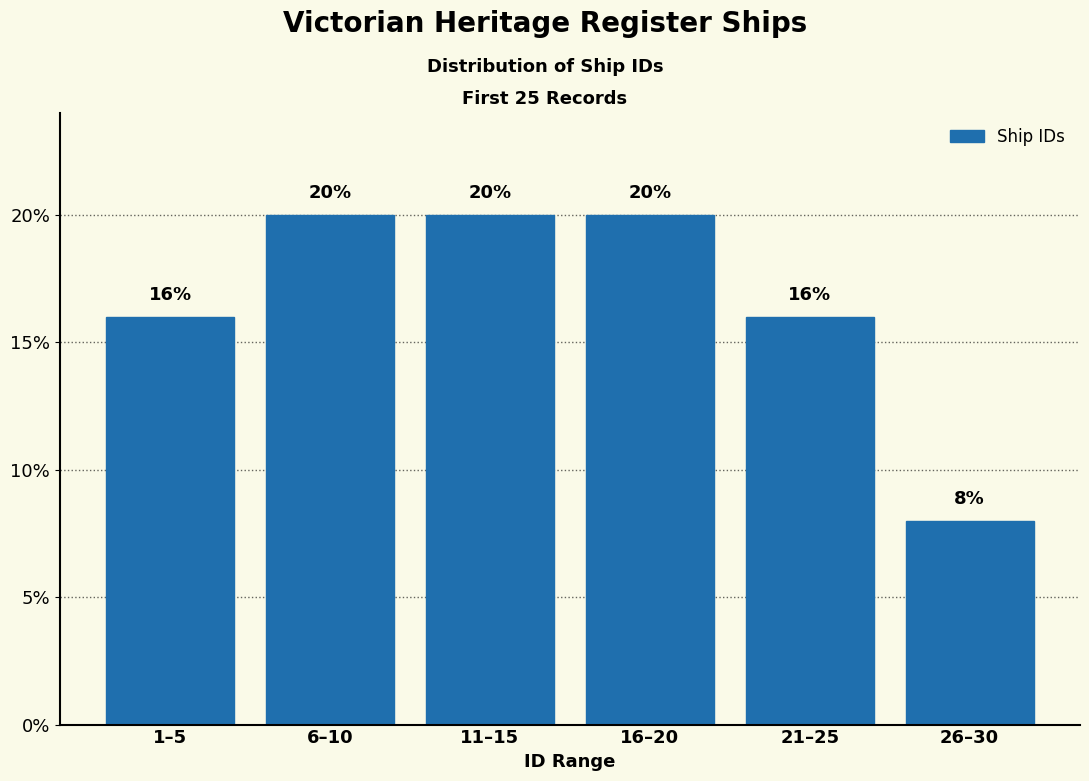

Reading left to right, transcribe all the data shown in this chart.

1–5=16	6–10=20	11–15=20	16–20=20	21–25=16	26–30=8